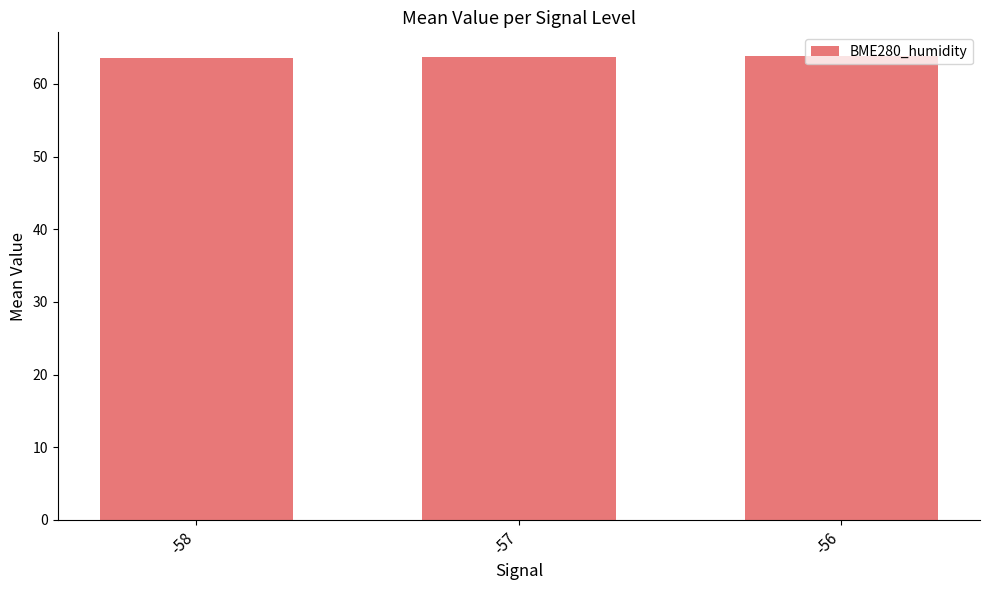

What is the sum of the values at -57 and -56?

127.6